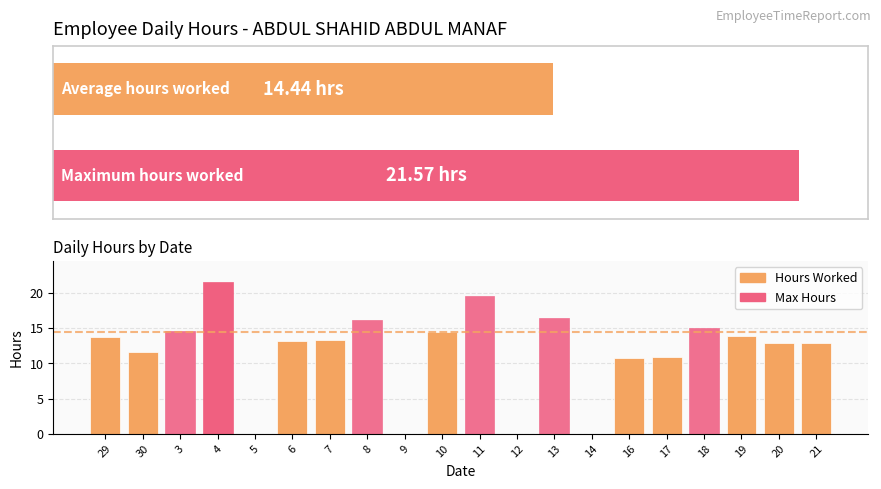

At which label does the data first exceed 13?

29